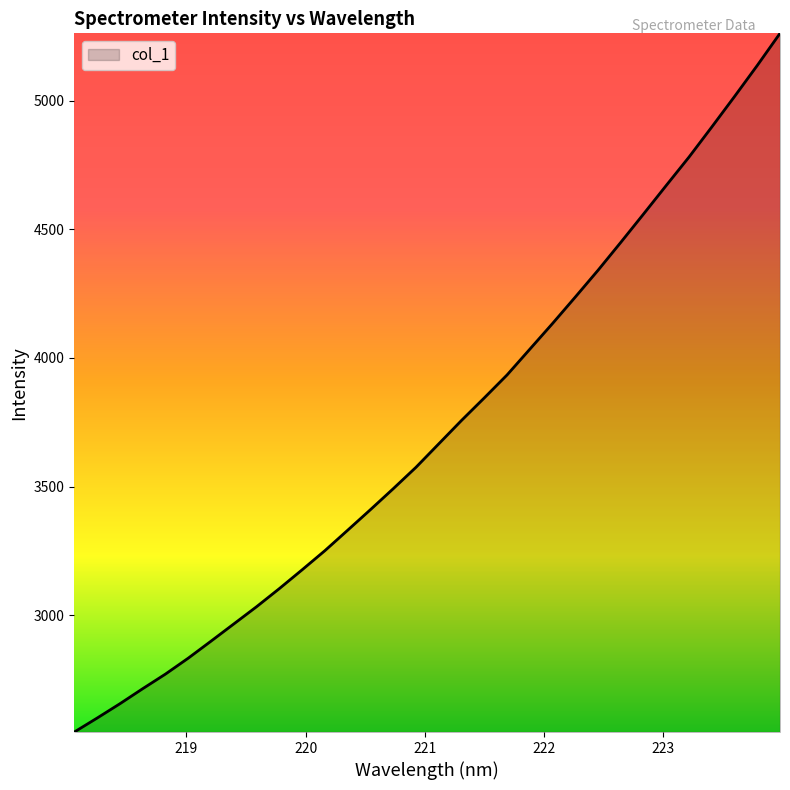

What is the maximum value shown in the chart?

5260.9